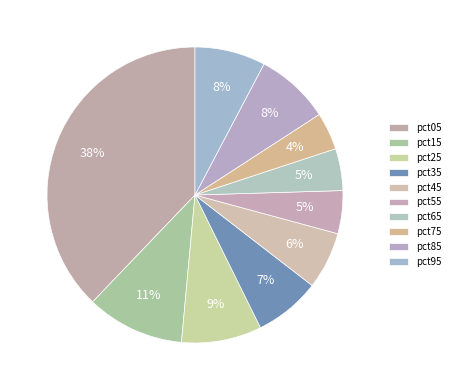

The pct25 slice represents 9% of the pie. True or false?

True